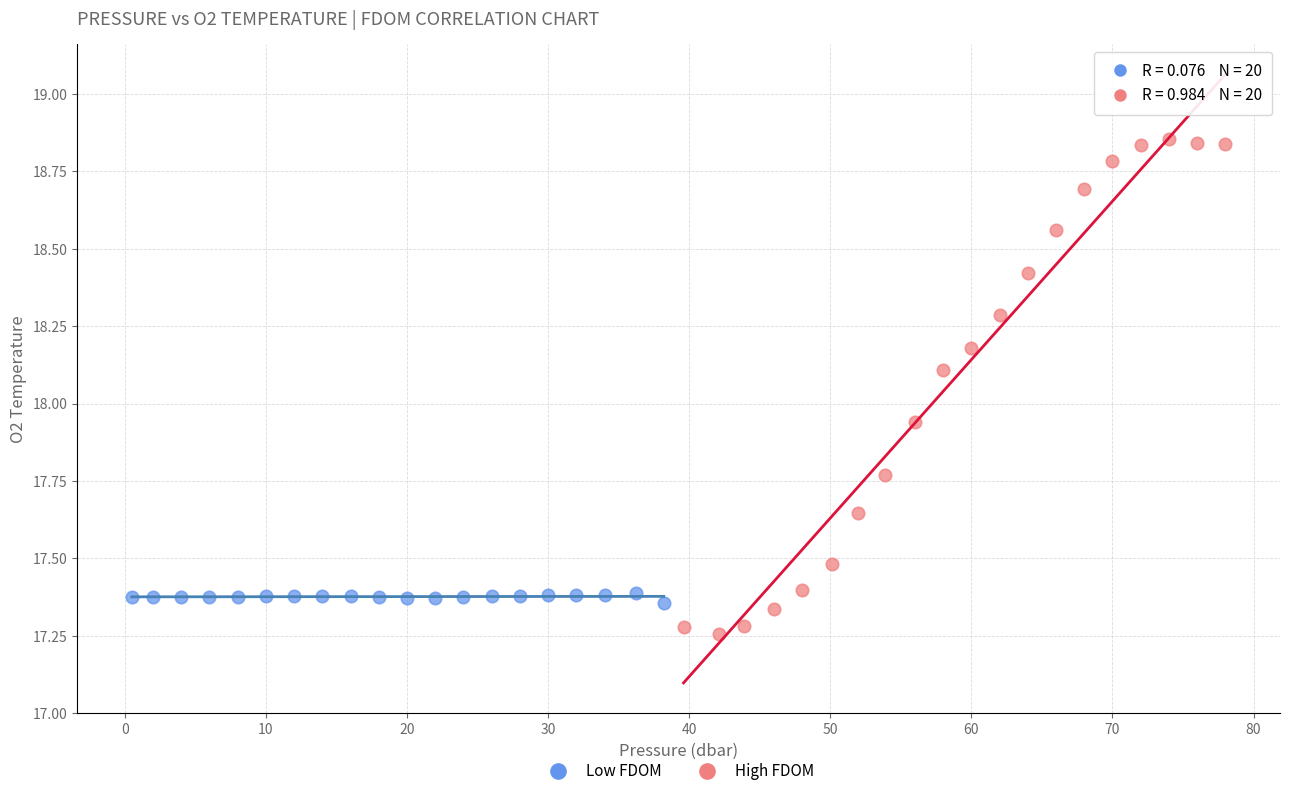

Which series contains the lowest Y value?

High FDOM